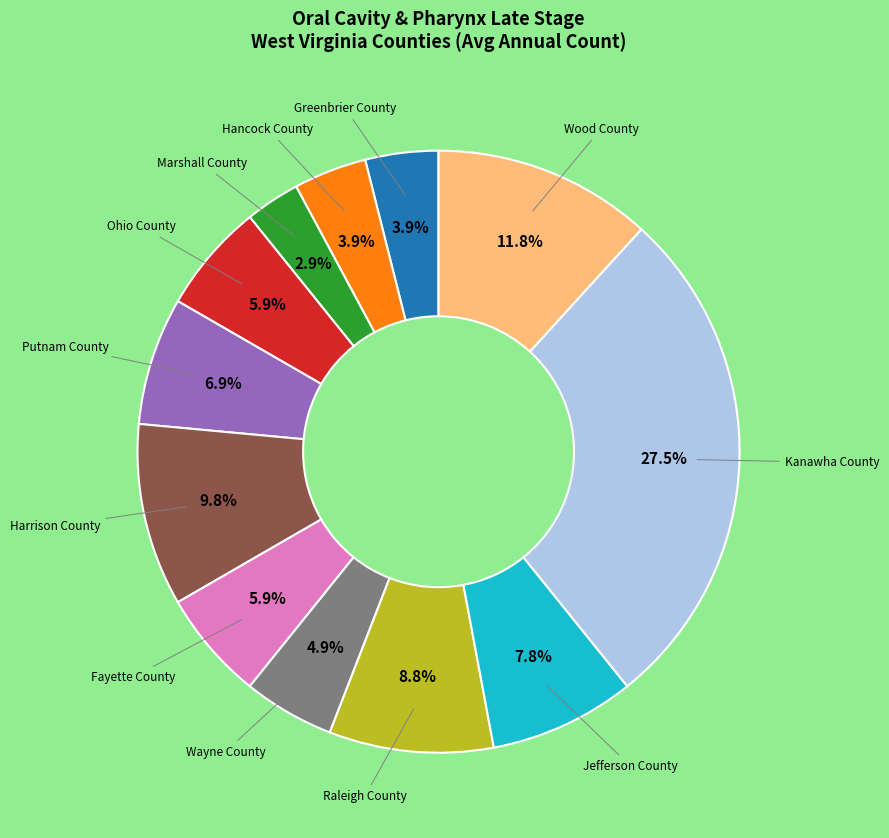

What is the ratio of the value at Hancock County to the value at Kanawha County?

0.1